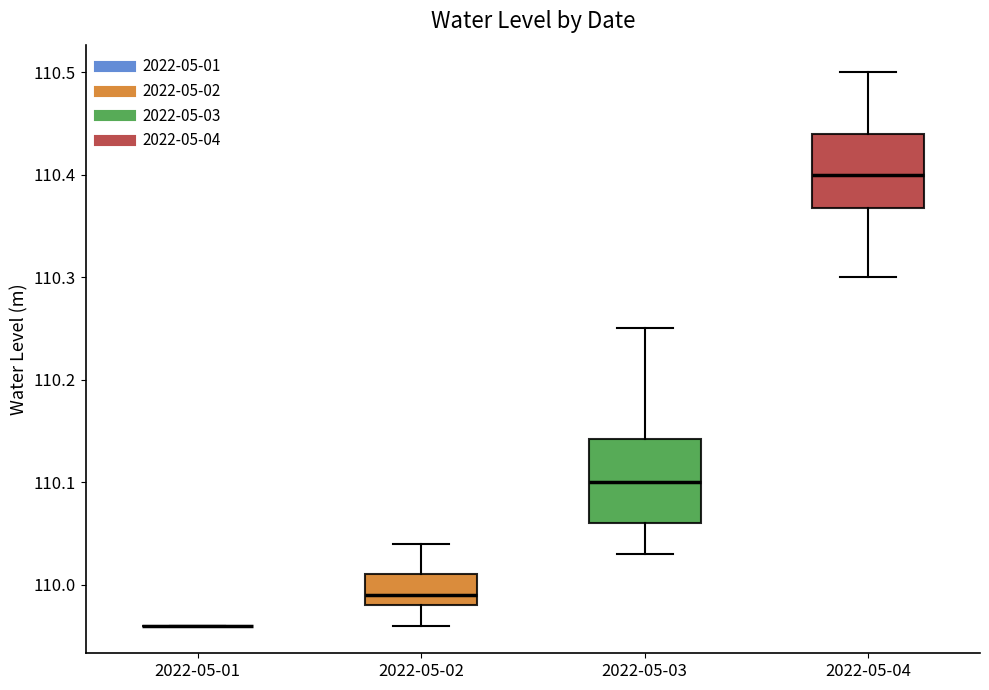

Reading left to right, read every box against the y-axis: the position of its median line, the range the box covers, and the ends of its whiskers. The values are not printed on the chart, so give them approximately, as read against the axis.

2022-05-01: box collapsed to a line at 109.96, whiskers 109.96 to 109.96
2022-05-02: median 109.99, box 109.98 to 110.01, whiskers 109.96 to 110.04
2022-05-03: median 110.10, box 110.06 to 110.14, whiskers 110.03 to 110.25
2022-05-04: median 110.40, box 110.37 to 110.44, whiskers 110.30 to 110.50